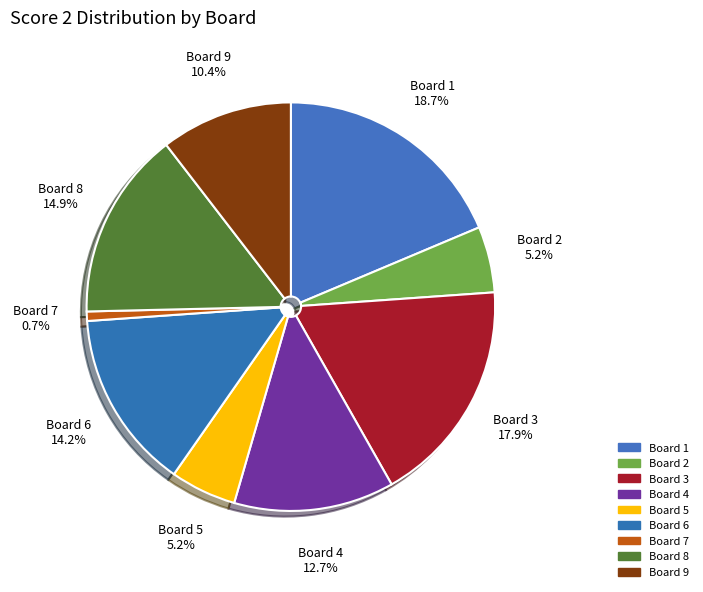

Which has a higher value, Board 3 or Board 8?

Board 3